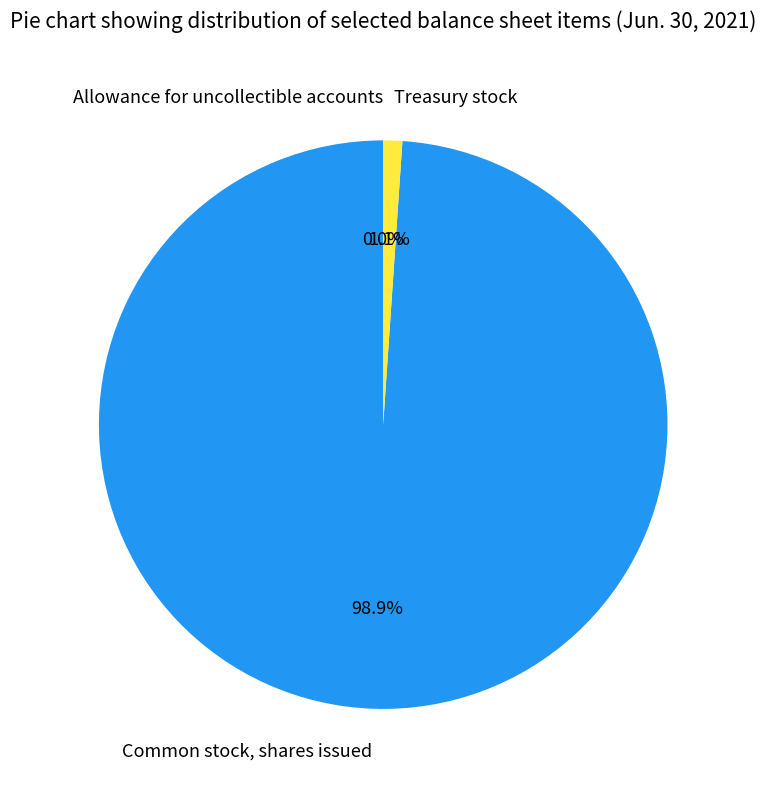

Between Common stock, shares issued and Treasury stock, which is larger?

Common stock, shares issued